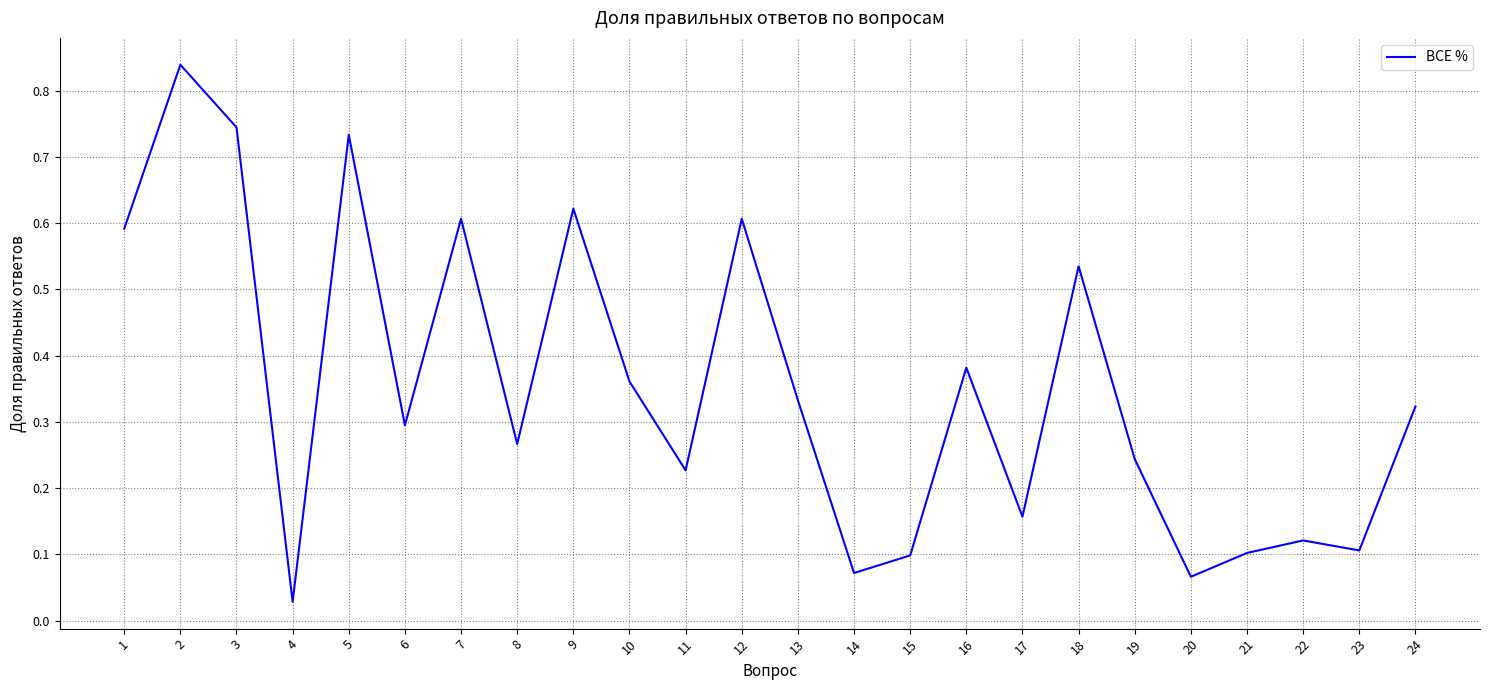

The value at 2 is 0.4. True or false?

False